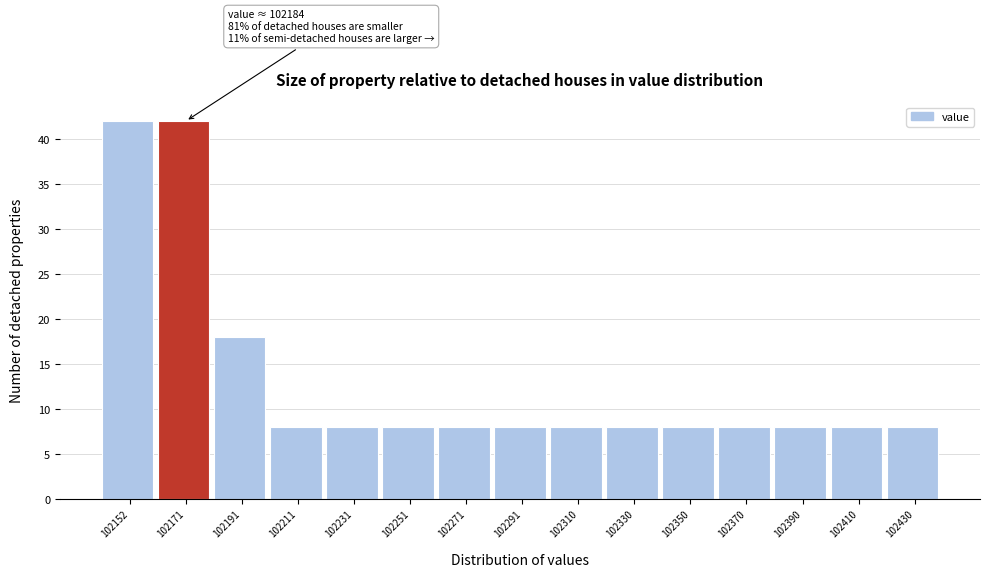

Reading left to right, extract all data points from this chart.

102152=42	102171=42	102191=18	102211=8	102231=8	102251=8	102271=8	102291=8	102310=8	102330=8	102350=8	102370=8	102390=8	102410=8	102430=8